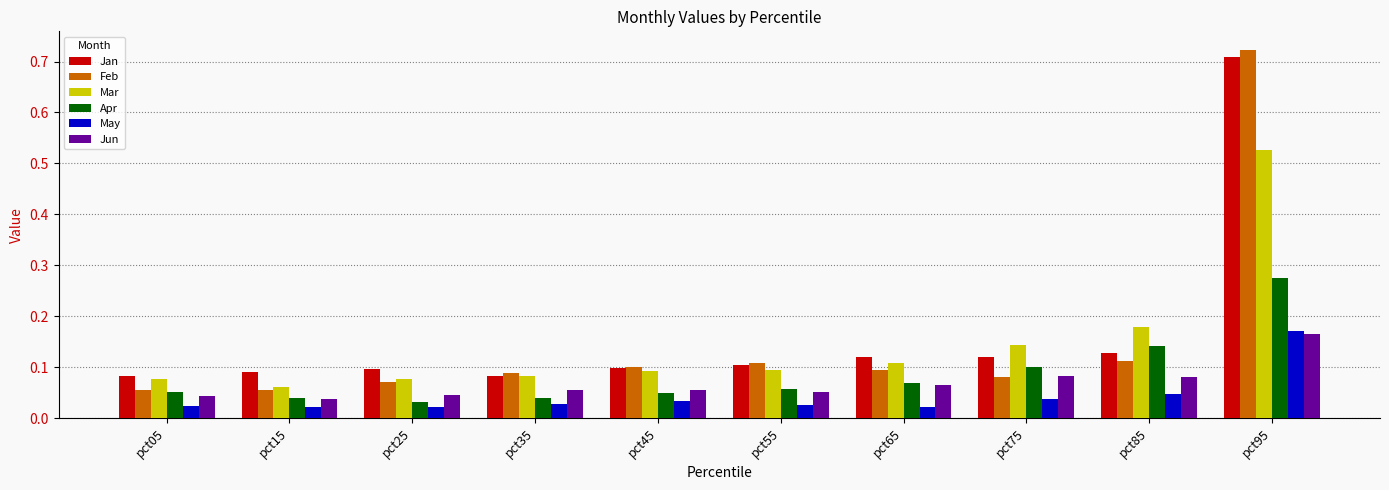

Which label corresponds to the largest value in the chart?

pct95